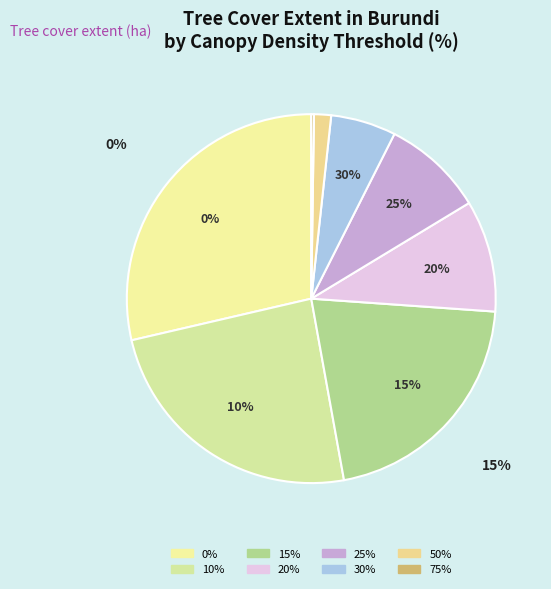

What is the change in value from 20 to 75?

-899313